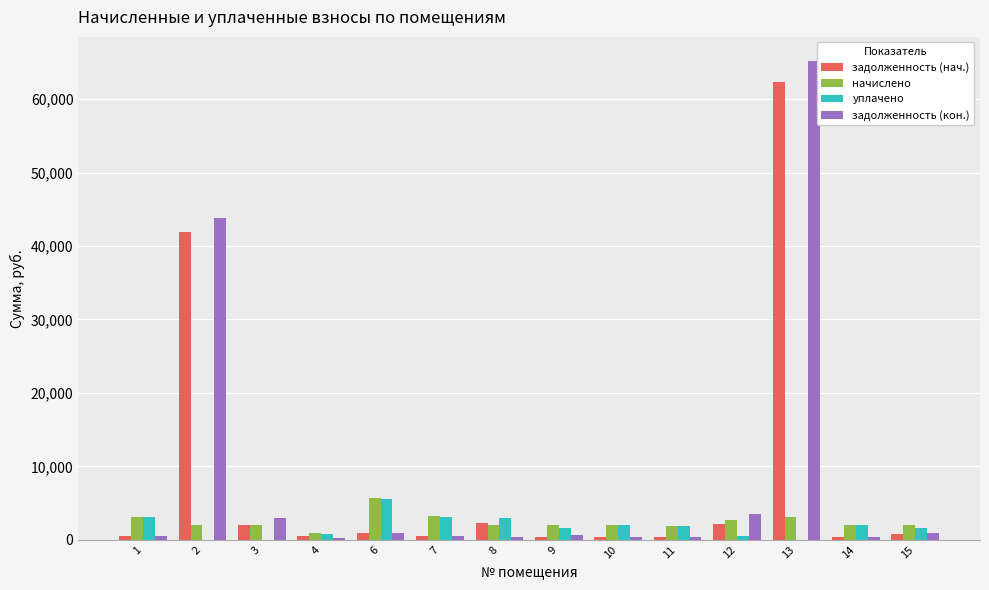

At which category is the sum across all series the highest?

13